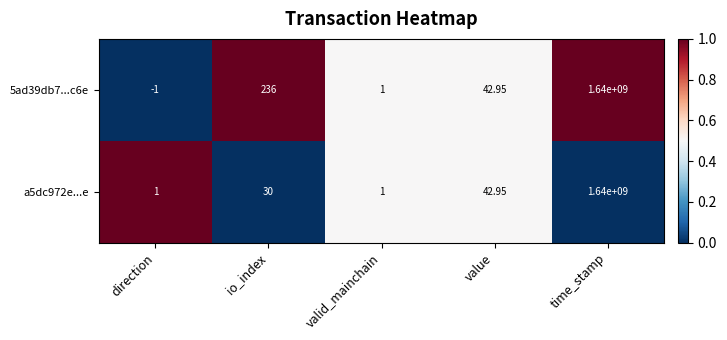

At which category is the sum across all series the highest?

time_stamp